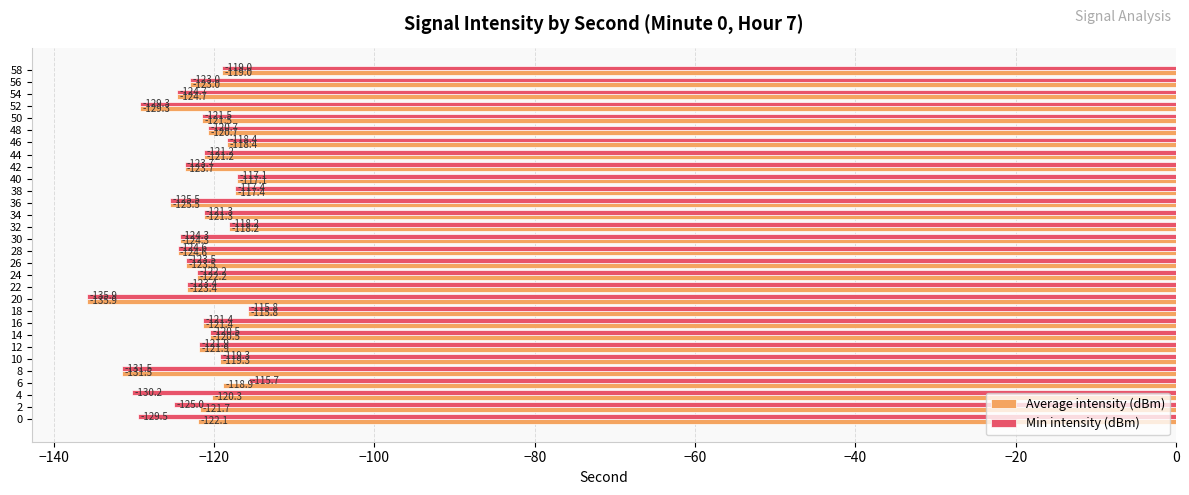

Rank the series by their average value, from lowest to highest.

Min intensity (dBm), Average intensity (dBm)